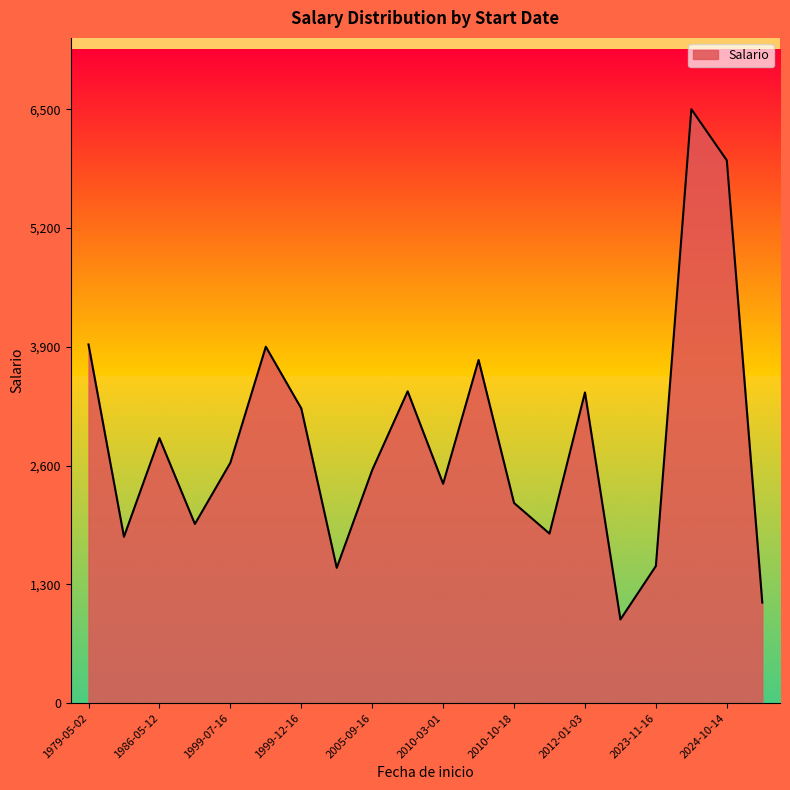

Count the number of categories in the chart.

20